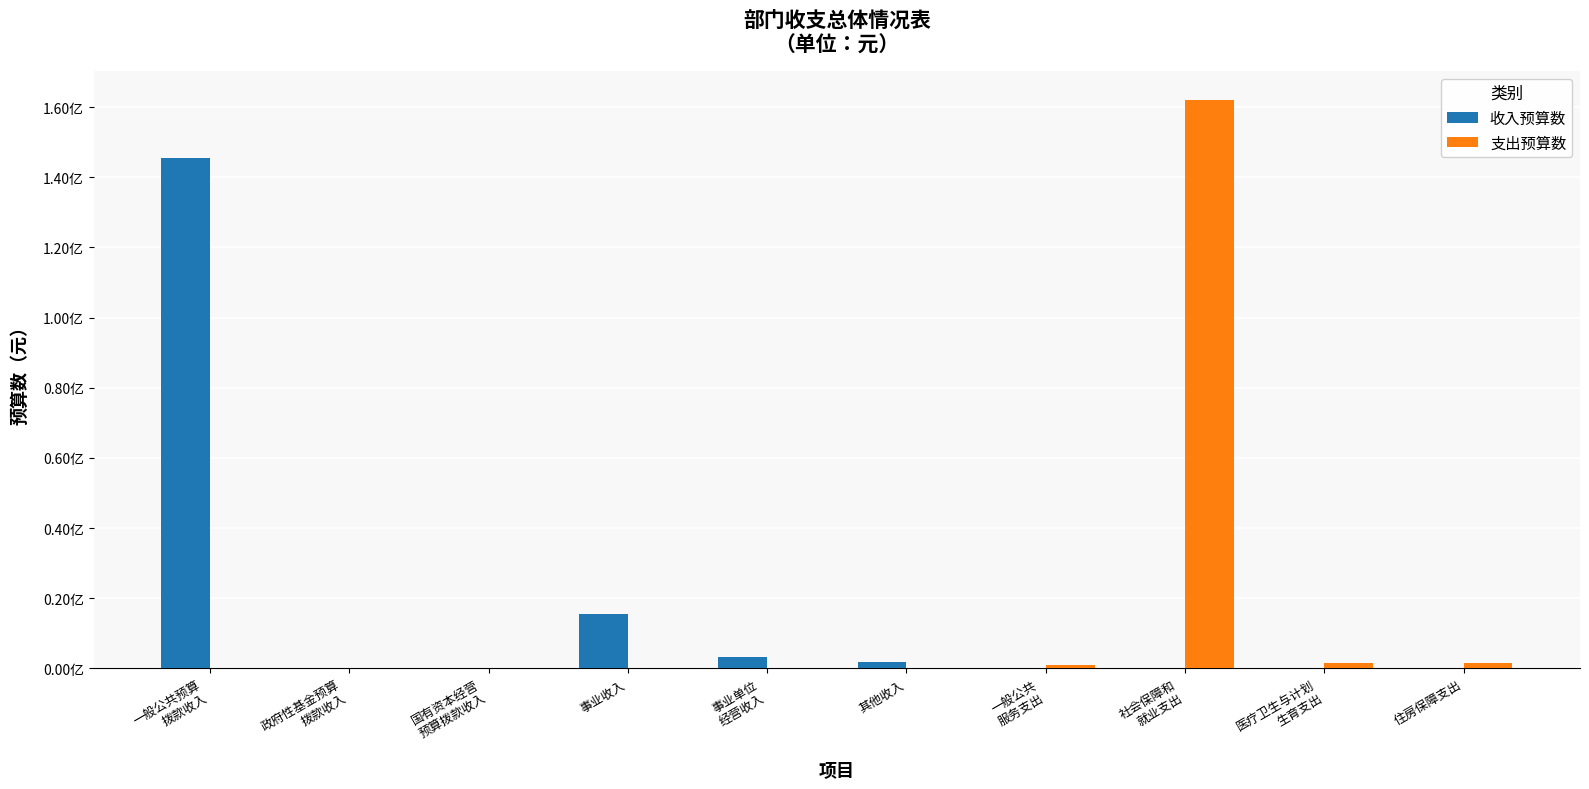

What is the sum of all 支出预算数 values?

166170941.9